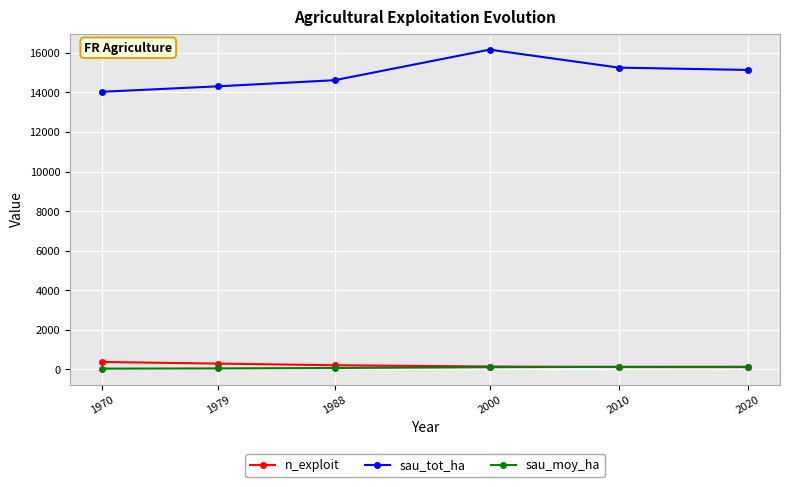

How many interior local peaks does the sau_tot_ha series have?

1